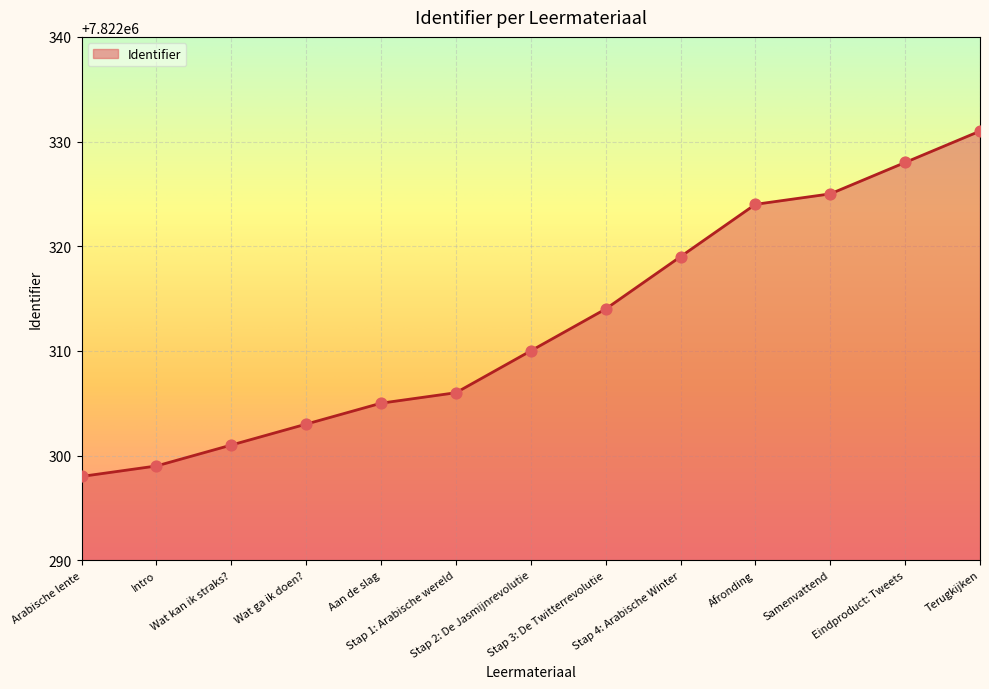

Between Stap 3: De Twitterrevolutie and Samenvattend, which is larger?

Samenvattend